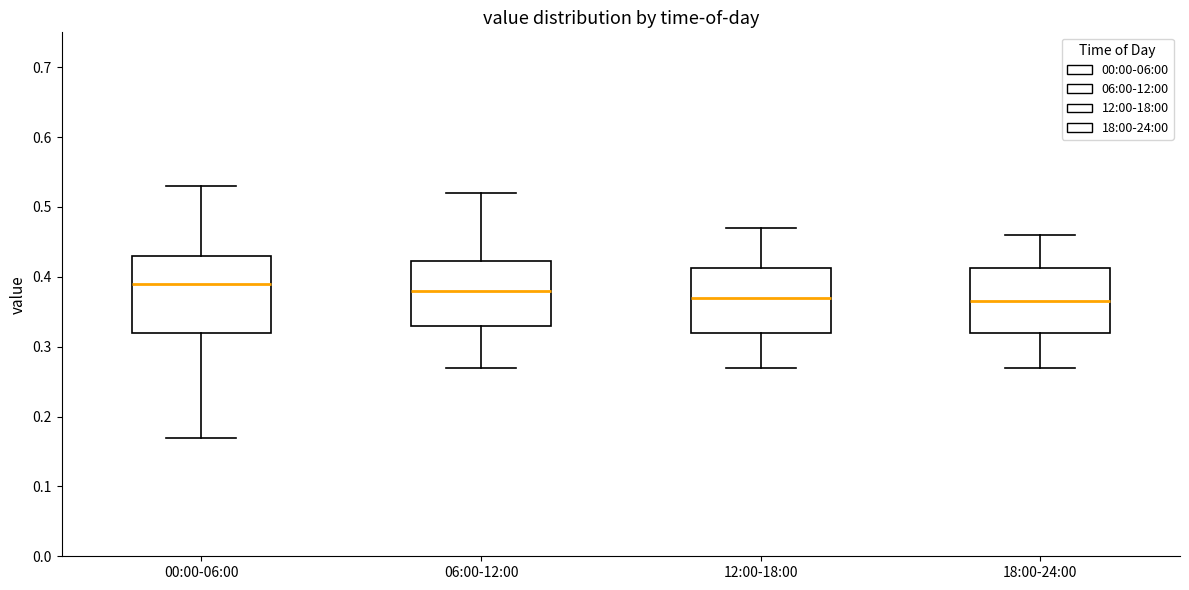

Reading left to right, read every box against the y-axis: the position of its median line, the range the box covers, and the ends of its whiskers. The values are not printed on the chart, so give them approximately, as read against the axis.

00:00-06:00: median 0.39, box 0.32 to 0.43, whiskers 0.17 to 0.53
06:00-12:00: median 0.38, box 0.33 to 0.42, whiskers 0.27 to 0.52
12:00-18:00: median 0.37, box 0.32 to 0.41, whiskers 0.27 to 0.47
18:00-24:00: median 0.37, box 0.32 to 0.41, whiskers 0.27 to 0.46